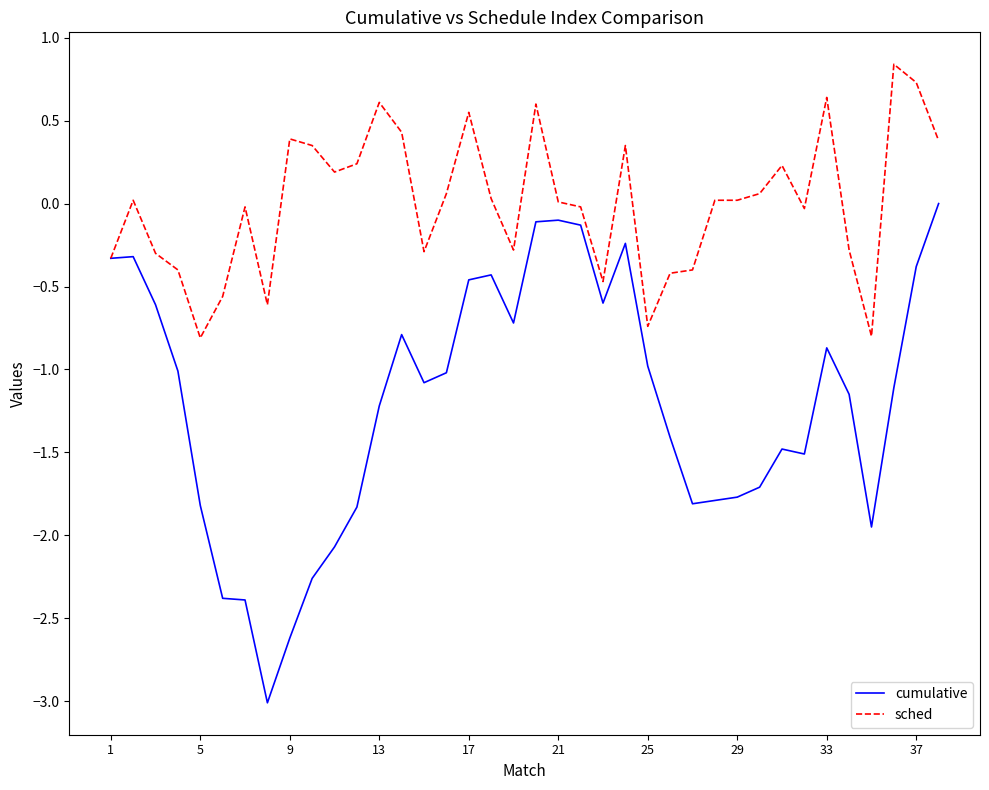

What is the smallest value displayed?

-3.0